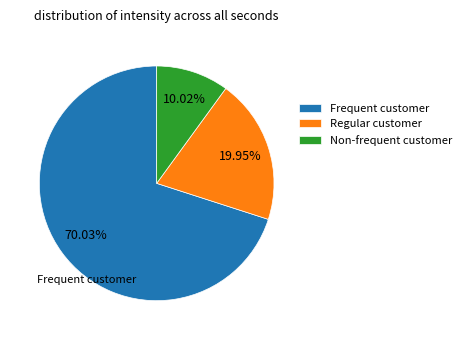

Which slice represents more than half of the pie?

Frequent customer